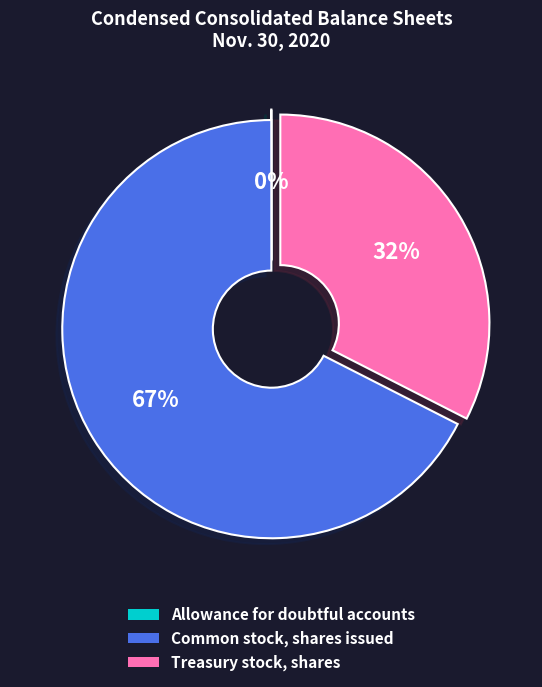

To the nearest percent, what is the average slice percentage?

33%